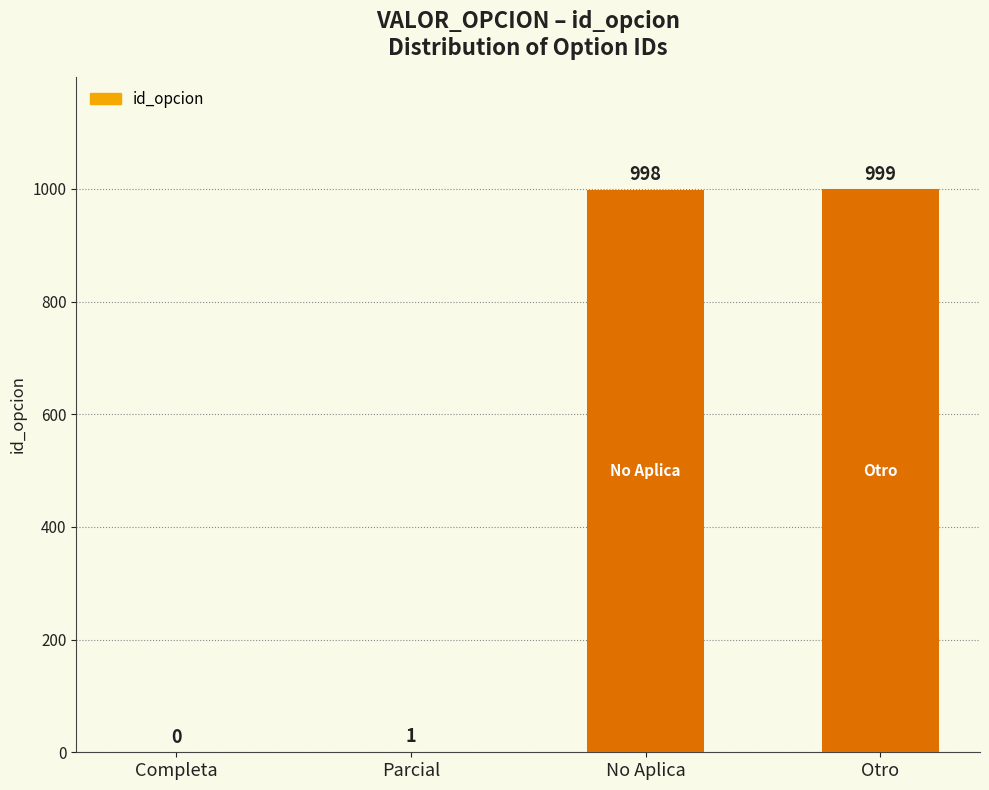

What is the sum of all values?

1998